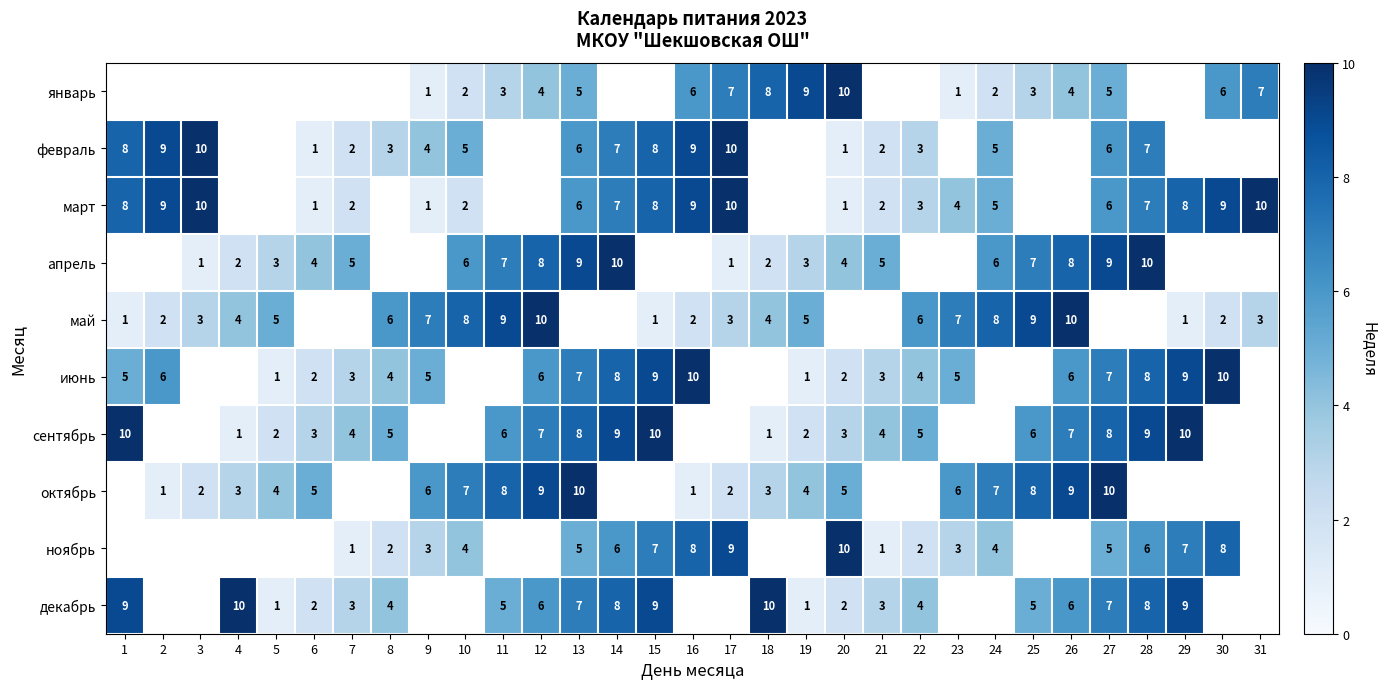

The сентябрь series shows 2 at 8. True or false?

False